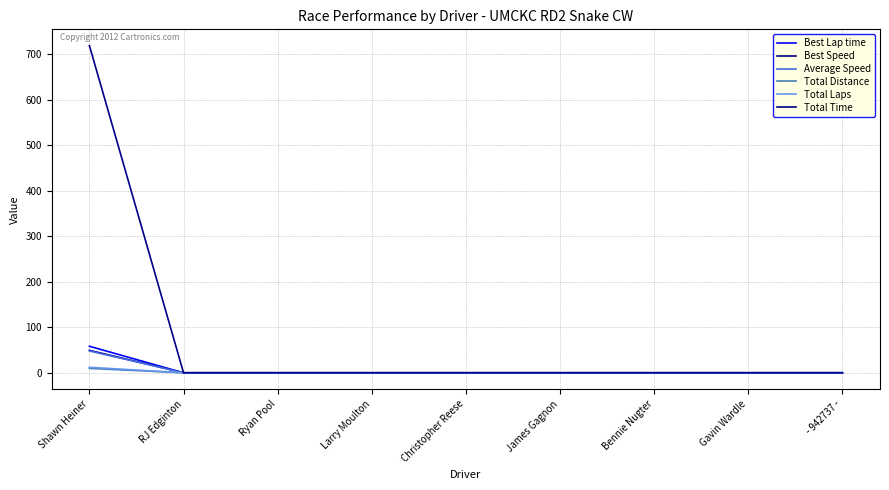

How many lines are shown in the chart?

6